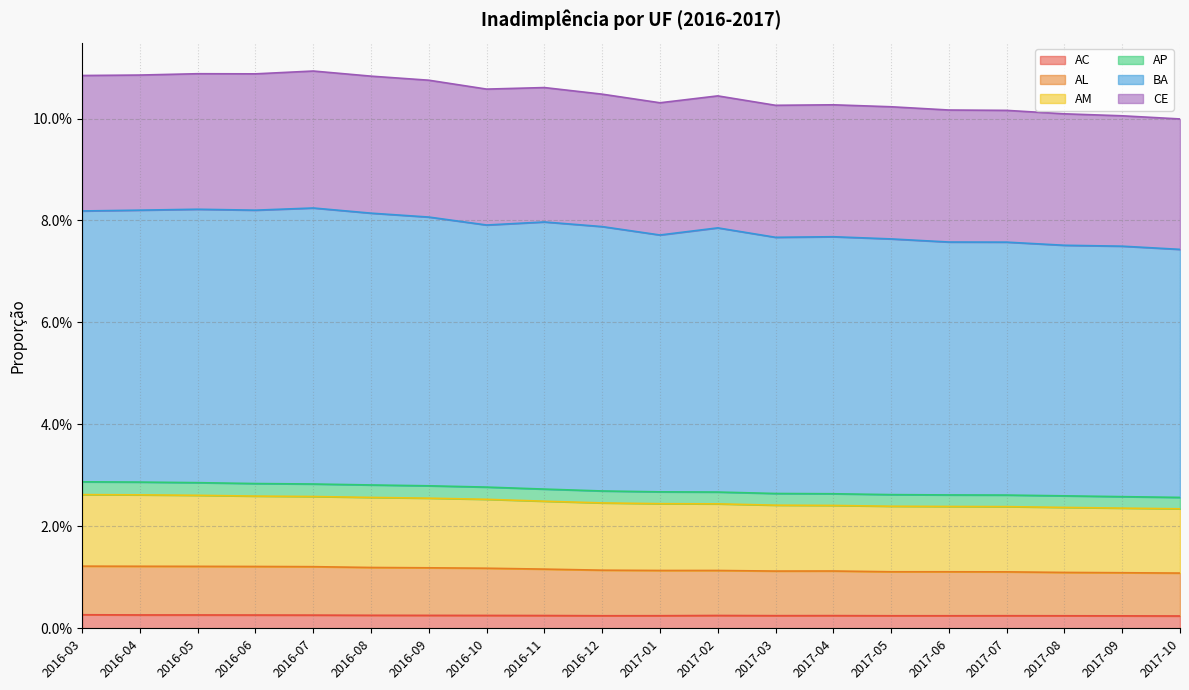

What is the label of the 15th point from the left?

2017-05